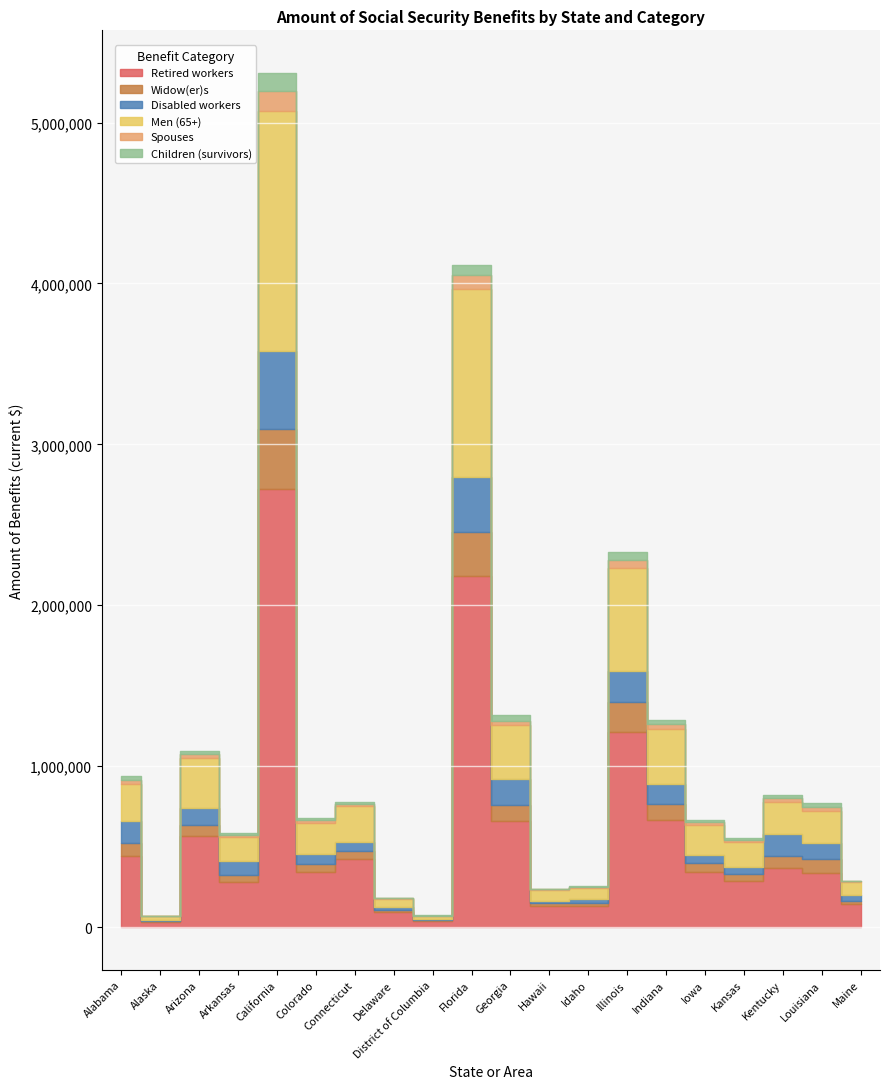

What is the value of the Widow(er)s point at the 2nd from the left?

4299